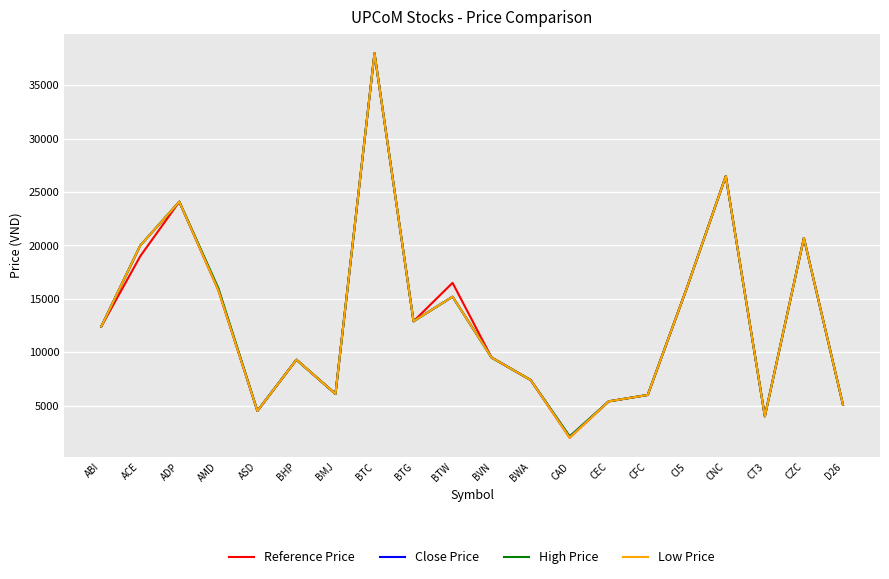

Which category has the lowest value across all series?

CAD